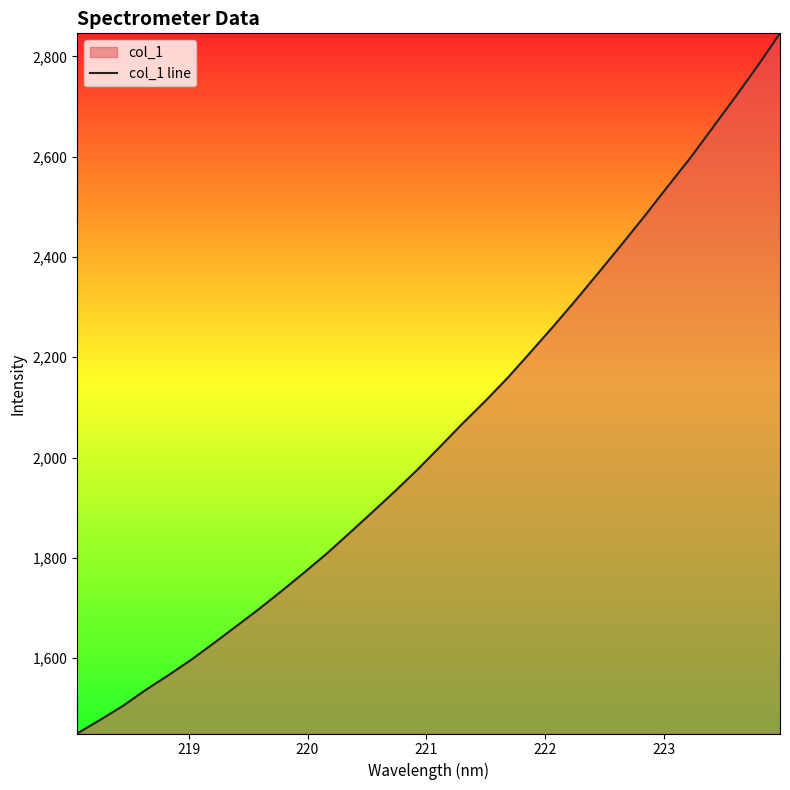

What is the smallest value displayed?

1449.8